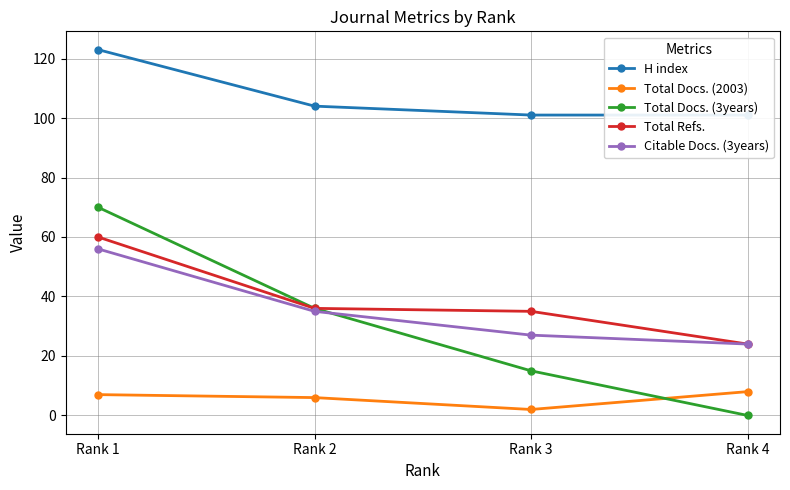

True or false: Citable Docs. (3years) has a value of 24 at Rank 4.

True